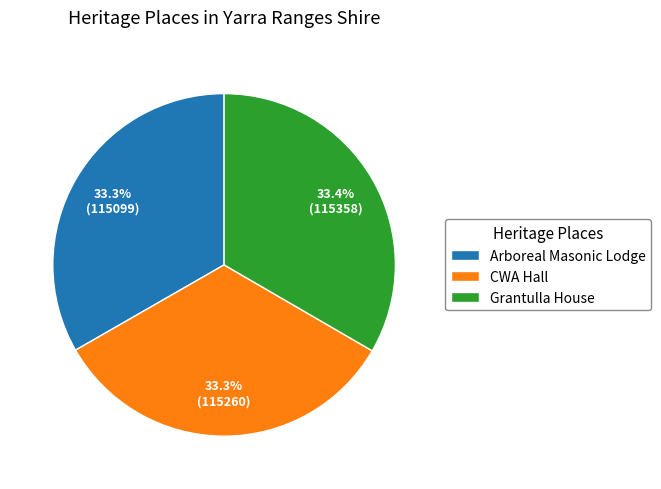

What percentage is NOT represented by Grantulla House?

66.6%